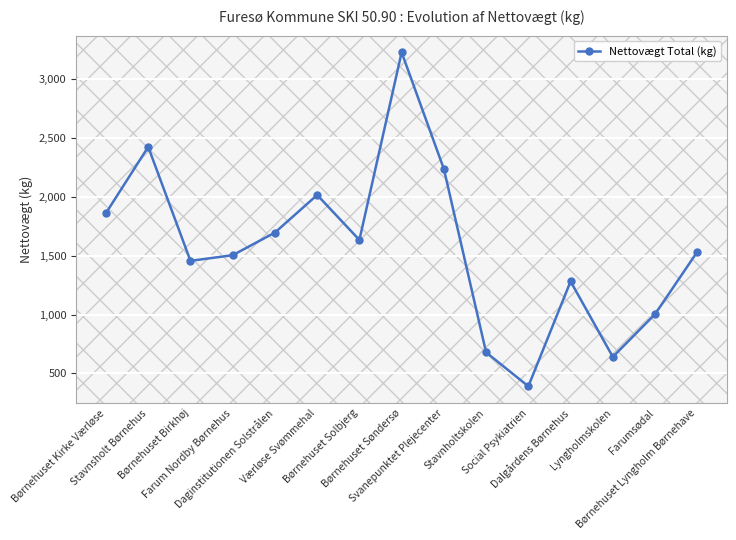

What is the greatest value displayed?

3223.5